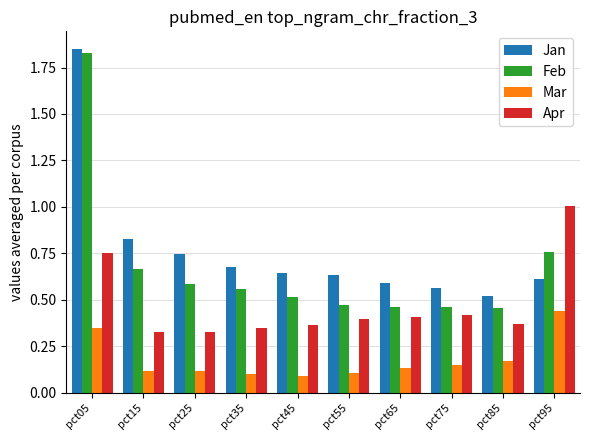

At which category is the sum across all series the highest?

pct05